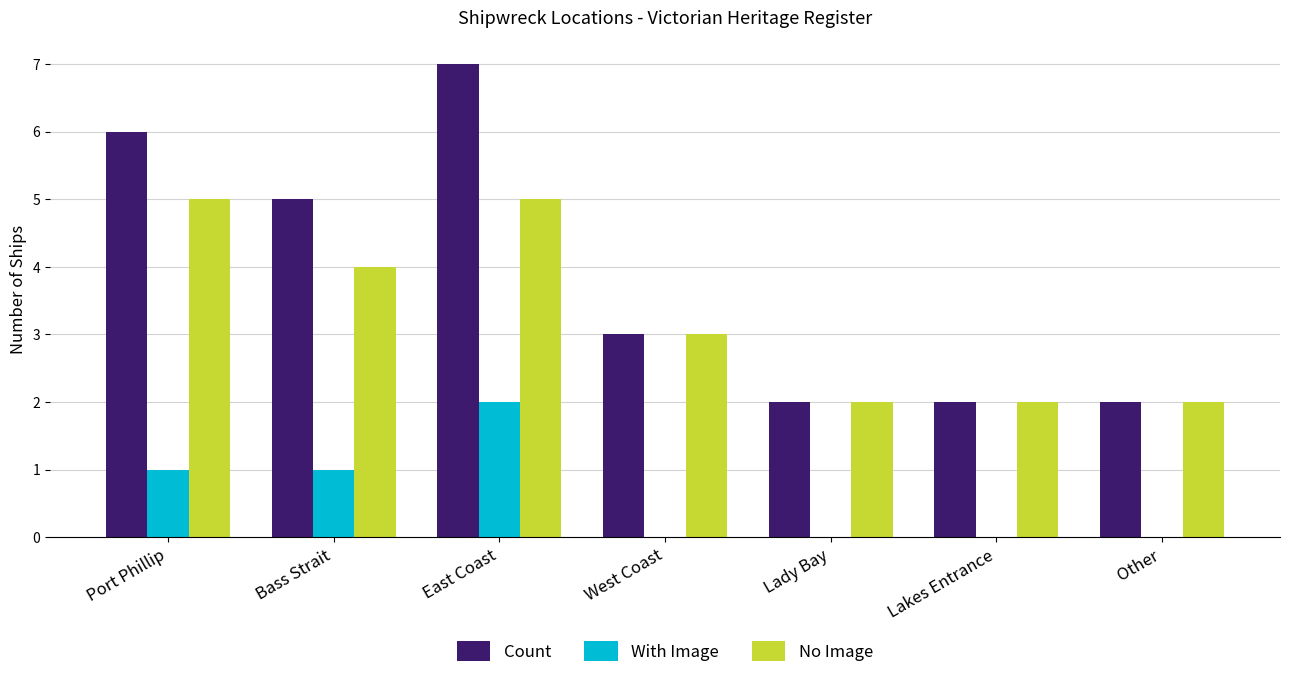

Which series changed the most between Bass Strait and Lady Bay?

Count